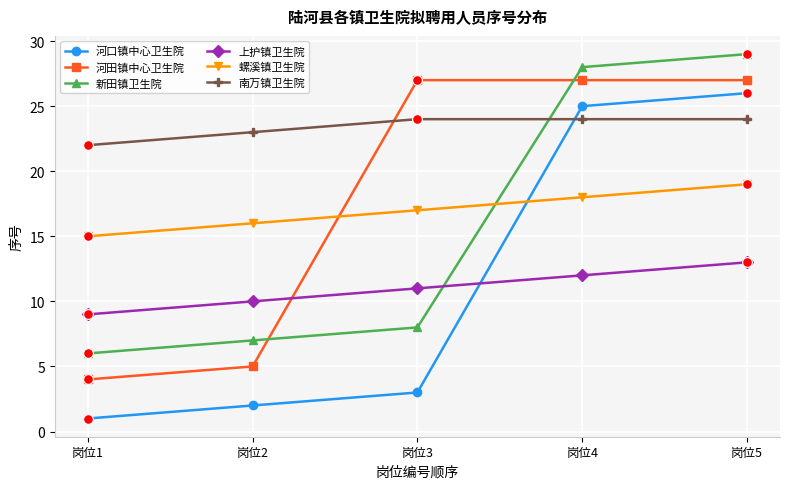

What are all the series names shown in the legend?

河口镇中心卫生院, 河田镇中心卫生院, 新田镇卫生院, 上护镇卫生院, 螺溪镇卫生院, 南万镇卫生院